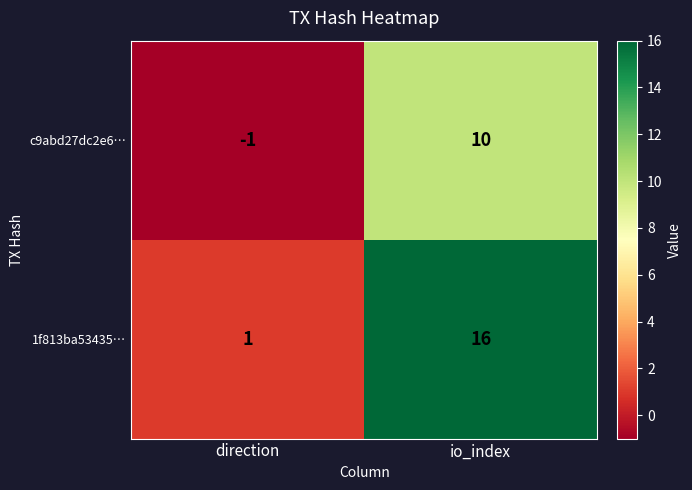

The 1f813ba53435… series shows 16 at io_index. True or false?

True